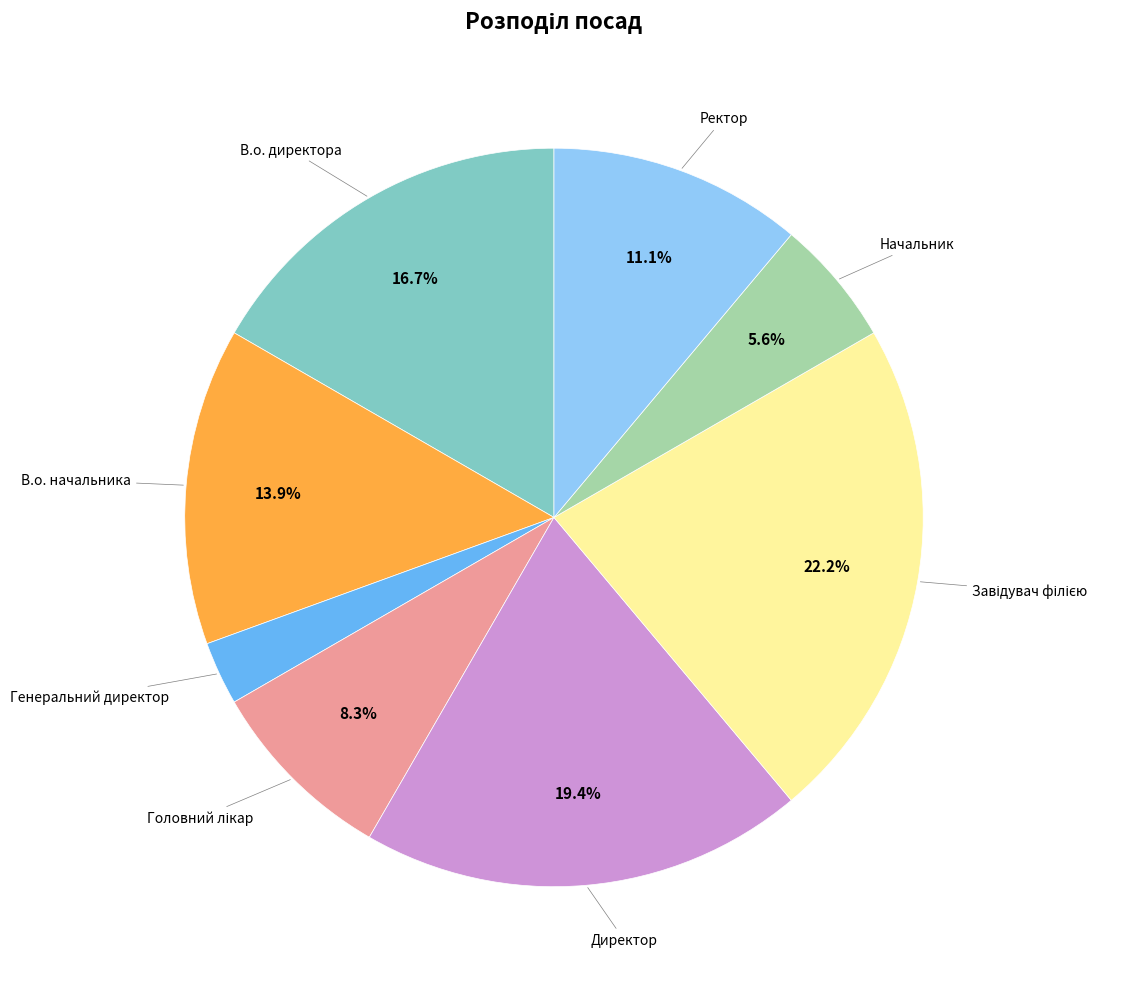

To the nearest percent, what is the difference between the largest and smallest slice percentages?

19%